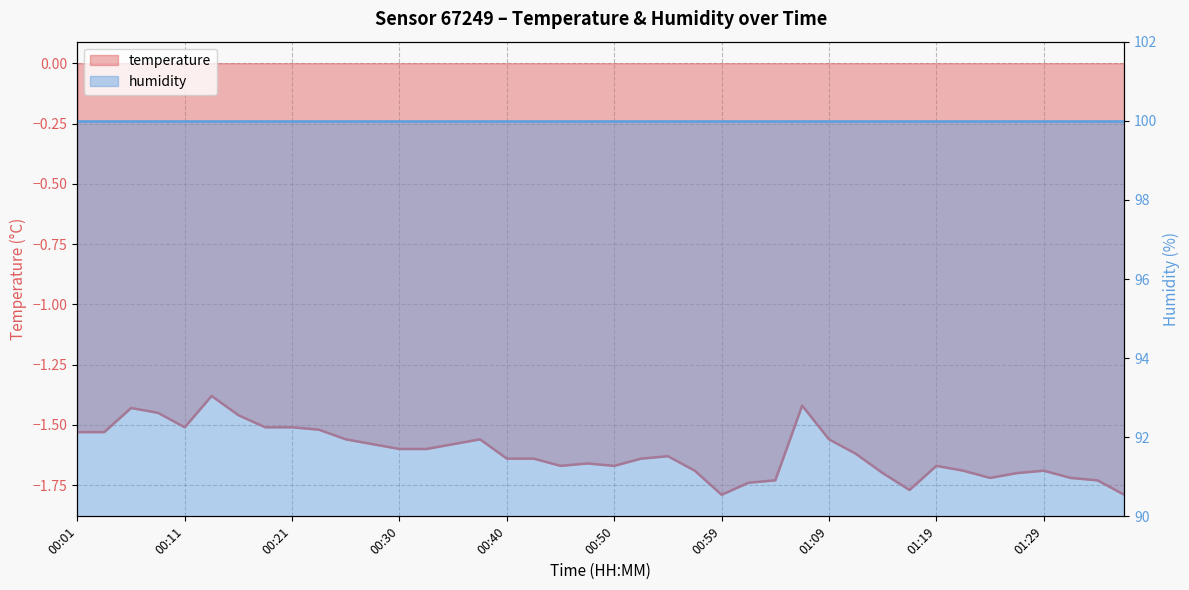

What is the difference between the maximum and minimum values?

0.4